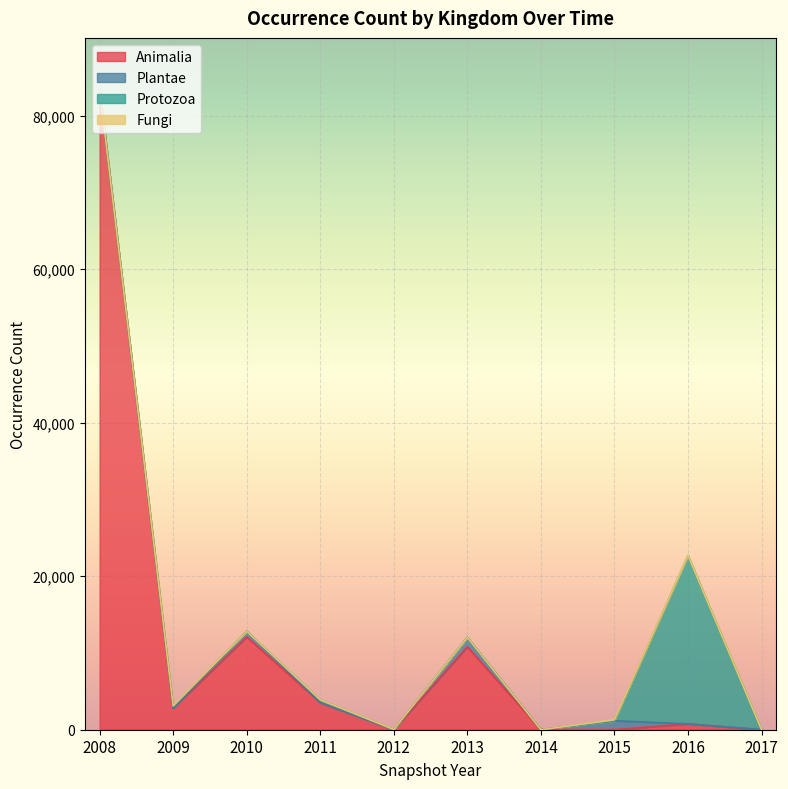

Which category has the highest value in the Animalia series?

2008